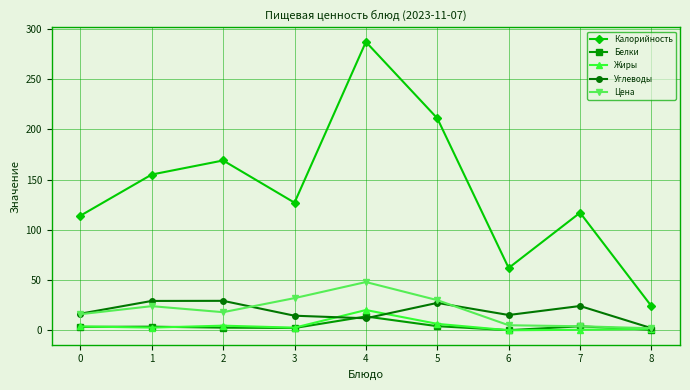

Which series has the largest range (max minus min)?

Калорийность